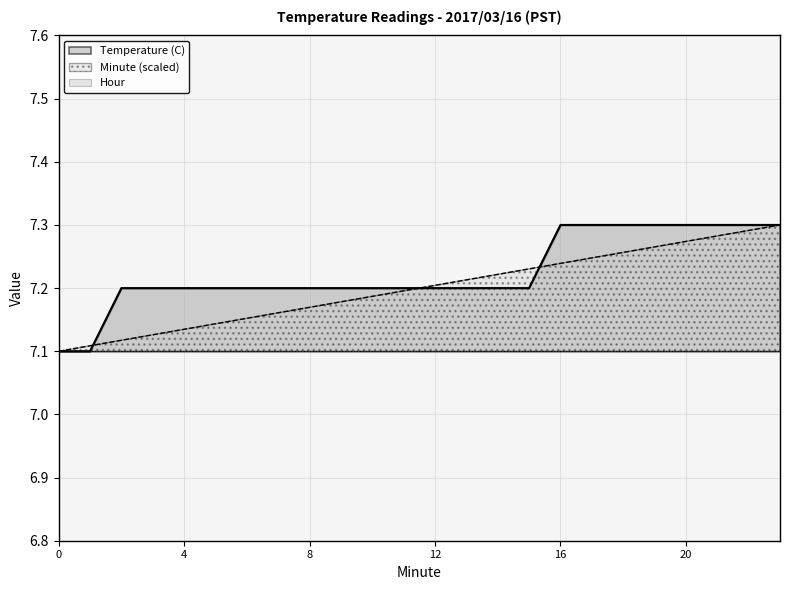

What is the value of the Temperature (C) point at the 22nd from the left?

7.3